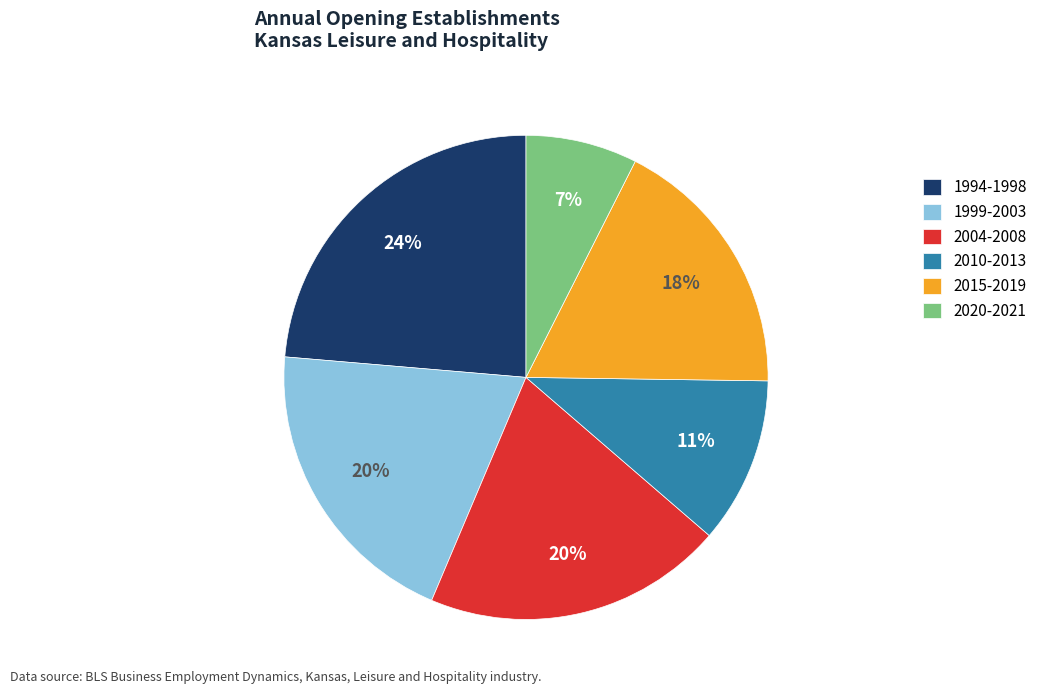

To the nearest percent, what percentage of the pie is 1994-1998?

24%